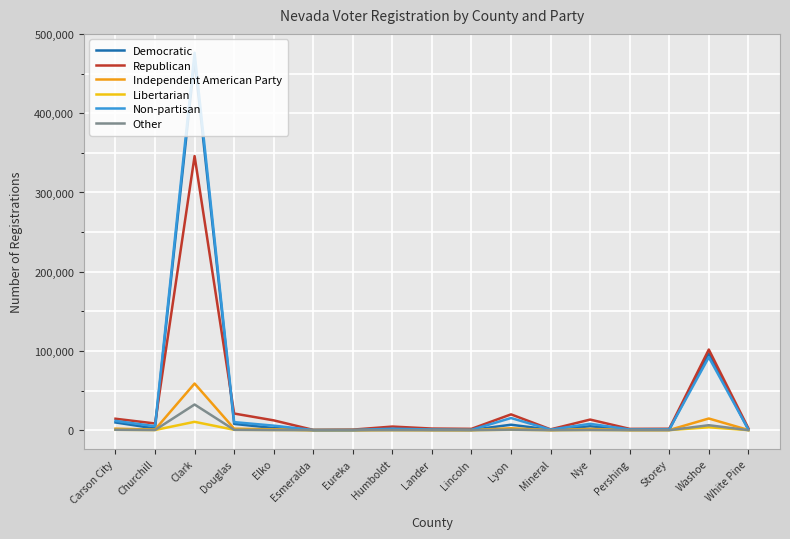

At which category is the sum across all series the highest?

Clark